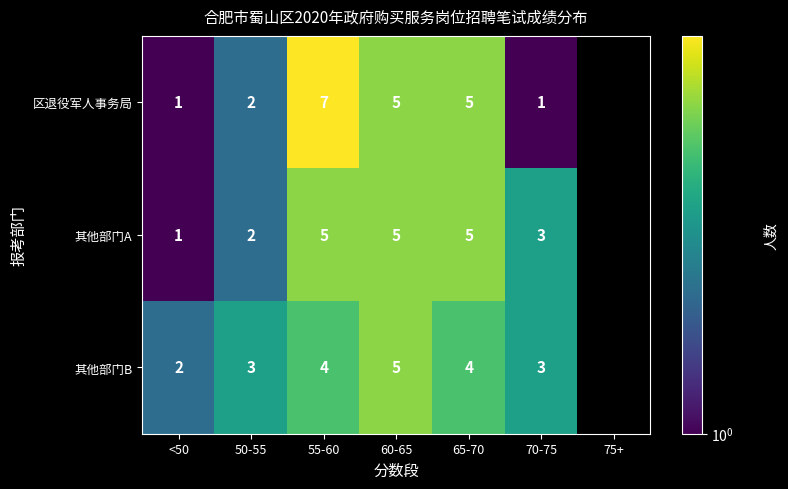

What is the sum of the 区退役军人事务局 values at 55-60 and 60-65?

12